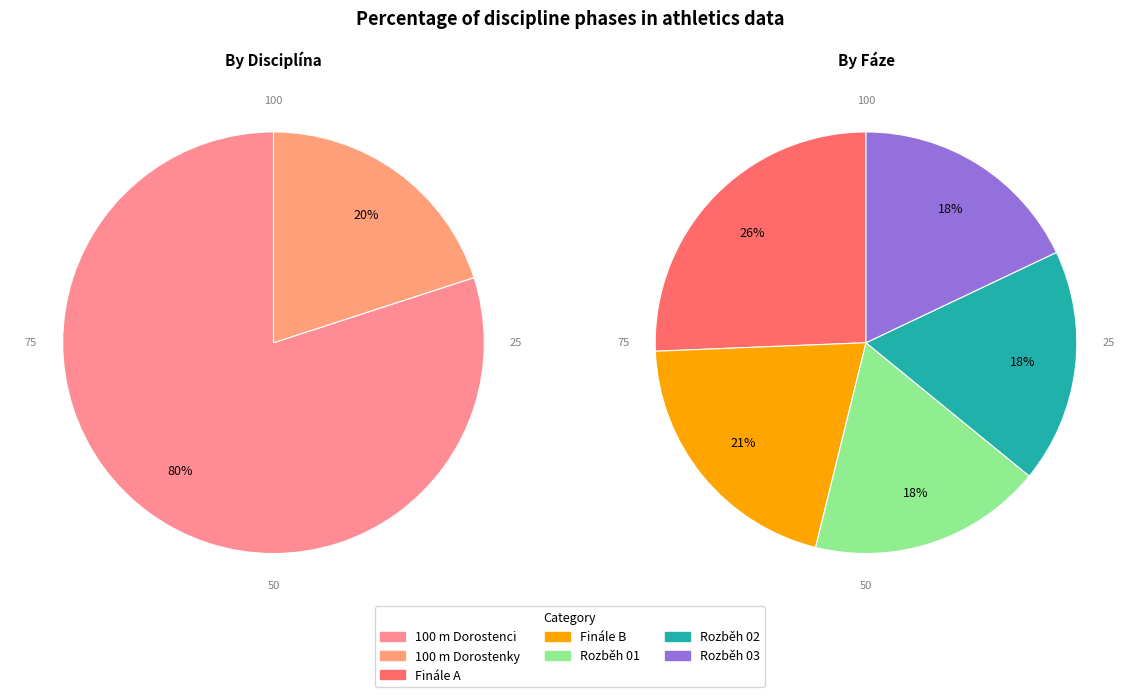

How many slices are in this pie chart?

7